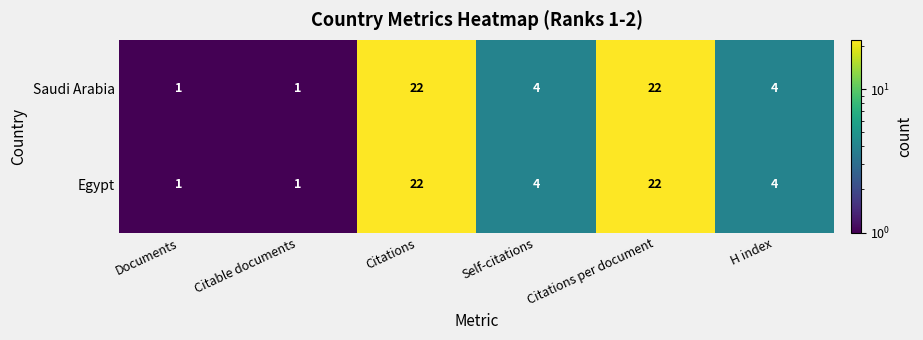

Is it true that Egypt equals 7 at H index?

False